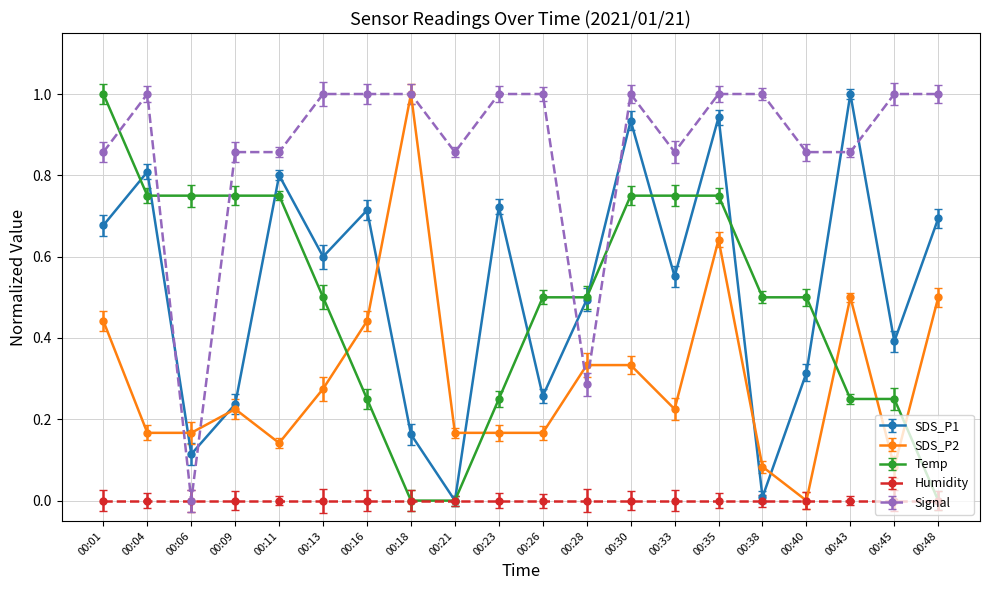

After their last crossing, which series has the higher values: Temp or Signal?

Signal